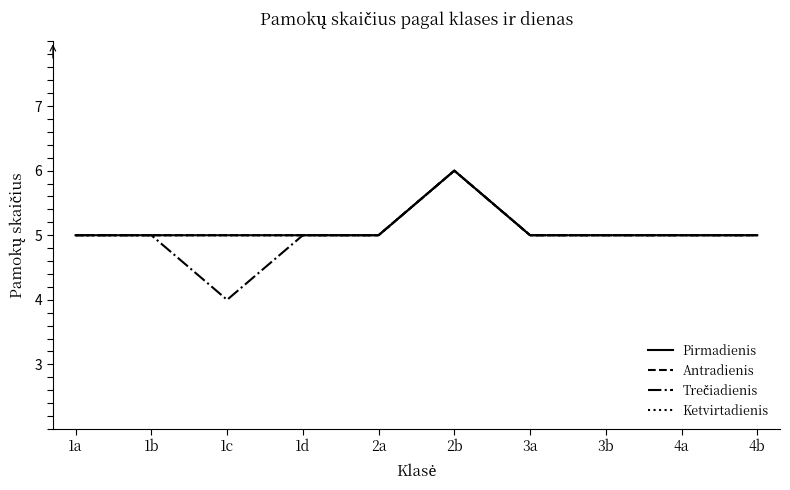

Rank the categories by Trečiadienis value from highest to lowest.

2b, 1a, 1b, 1d, 2a, 3a, 3b, 4a, 4b, 1c